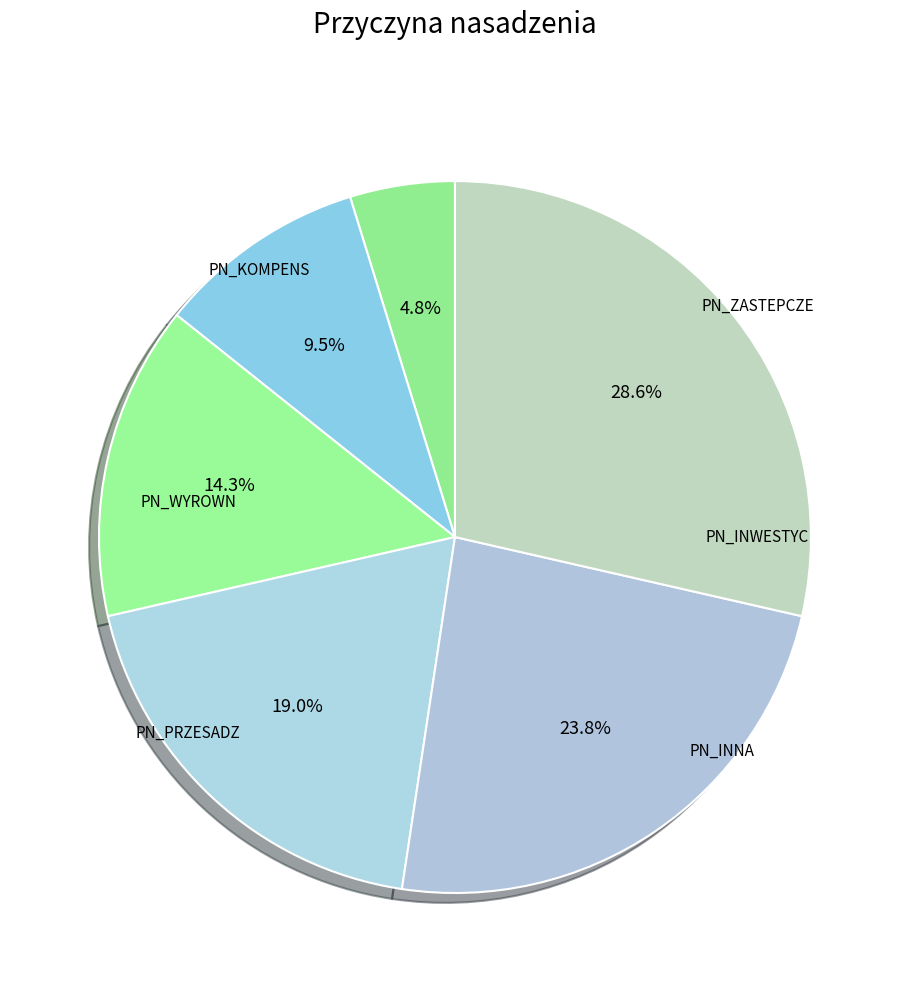

Is there a majority slice in this chart?

No